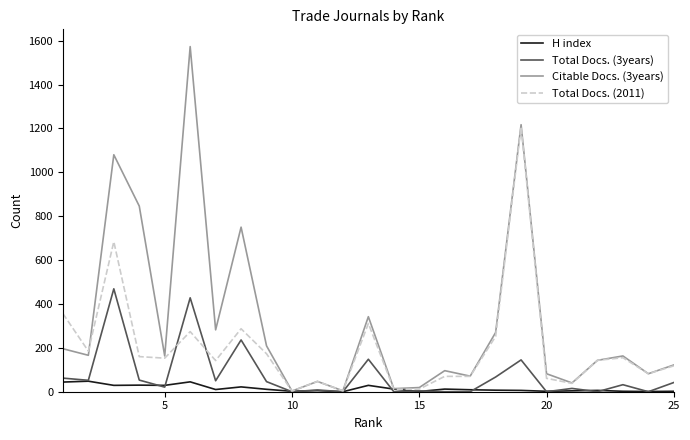

What is the greatest value displayed?

1573